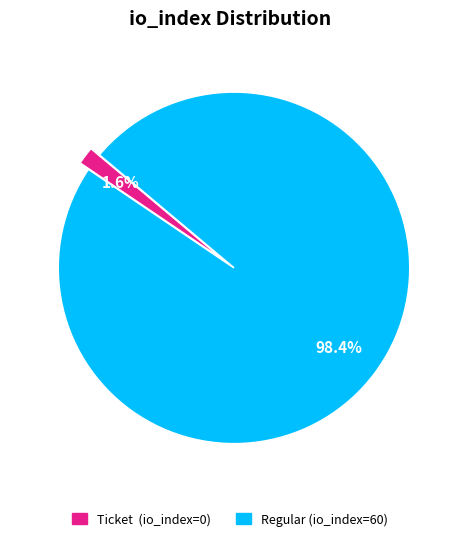

Is there a majority slice in this chart?

Yes